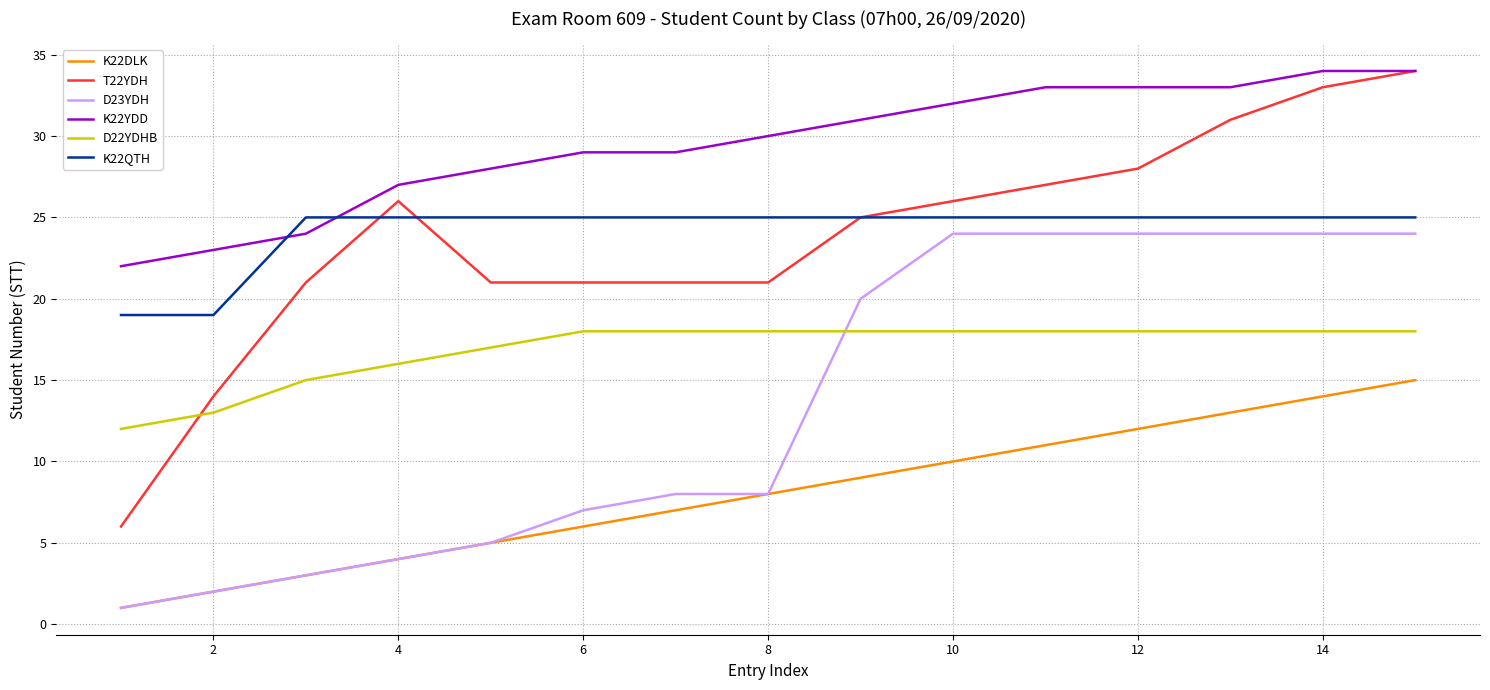

What is the minimum value for K22DLK?

1